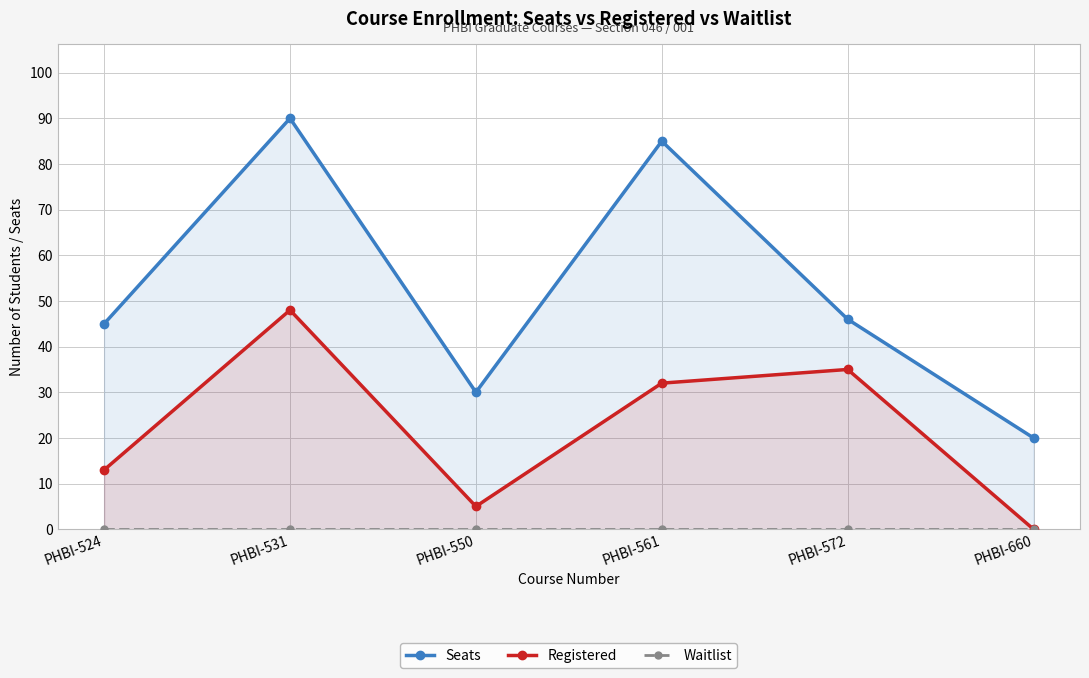

What is the sum of all Seats values?

316